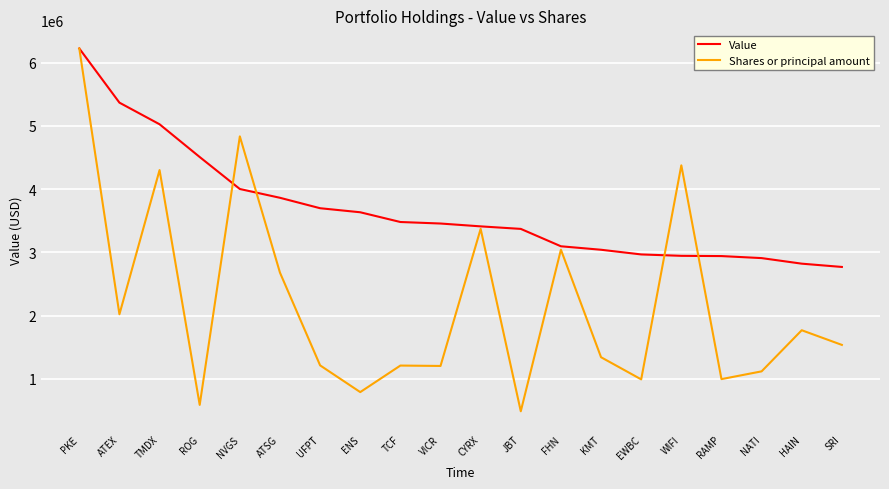

How many lines are shown in the chart?

2